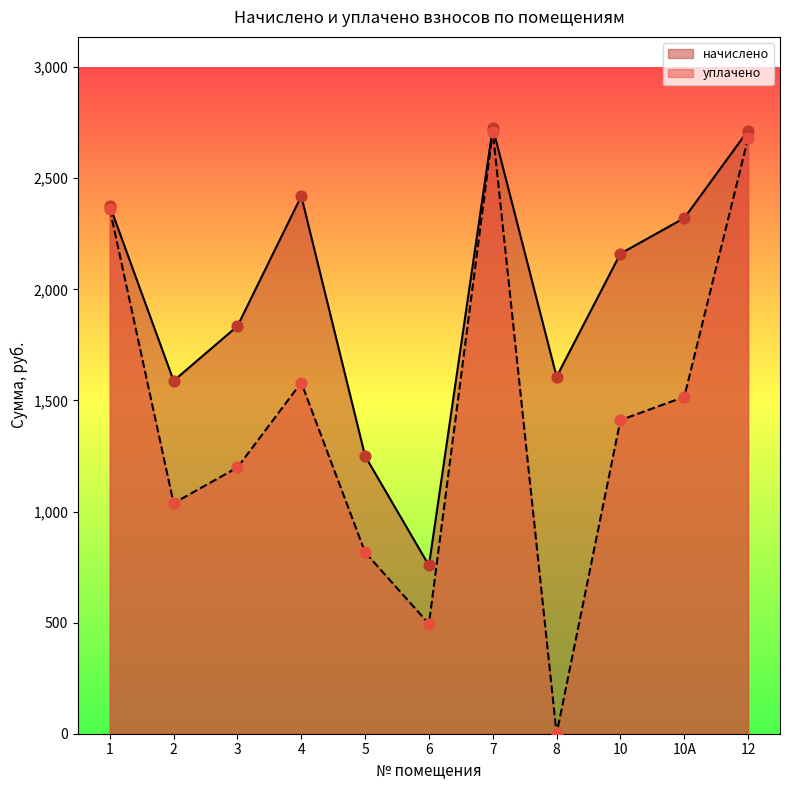

At which category is the sum across all series the highest?

7